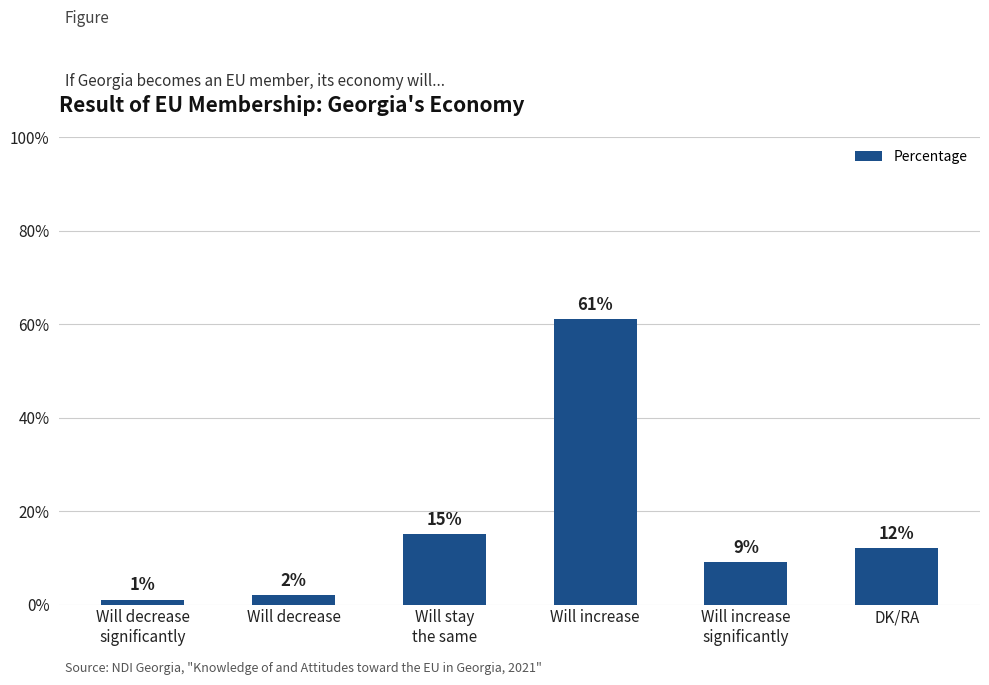

Where does the data first go above 12?

Will stay
the same